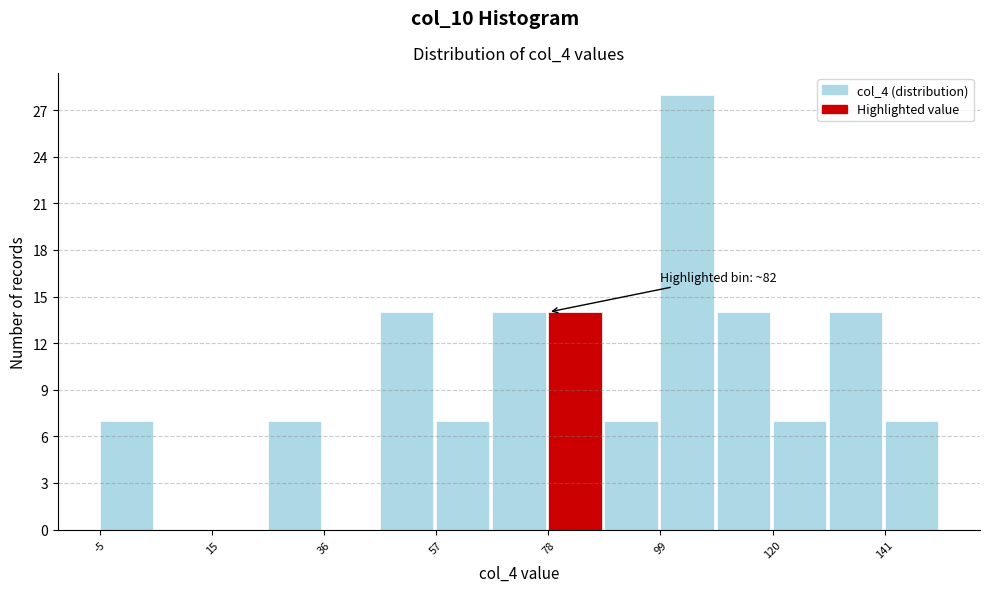

Read against the x-axis, roughly where is the centre of the tallest bar?

105